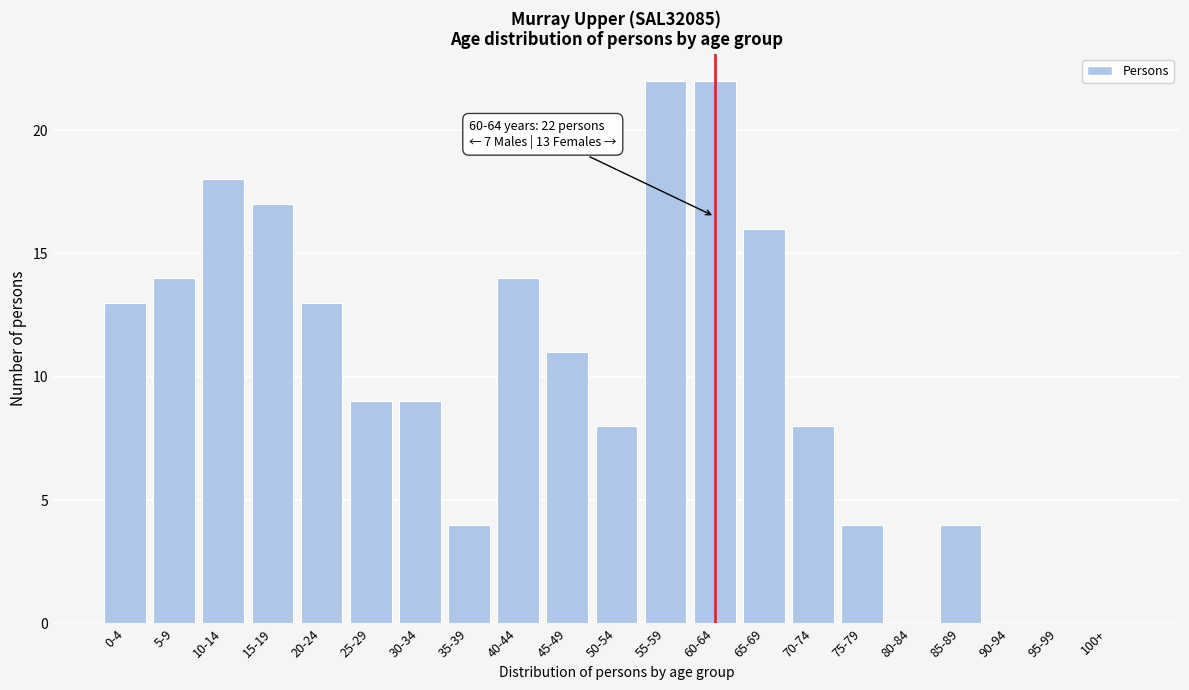

Reading left to right, extract all data points from this chart.

0-4=13	5-9=14	10-14=18	15-19=17	20-24=13	25-29=9	30-34=9	35-39=4	40-44=14	45-49=11	50-54=8	55-59=22	60-64=22	65-69=16	70-74=8	75-79=4	80-84=0	85-89=4	90-94=0	95-99=0	100+=0